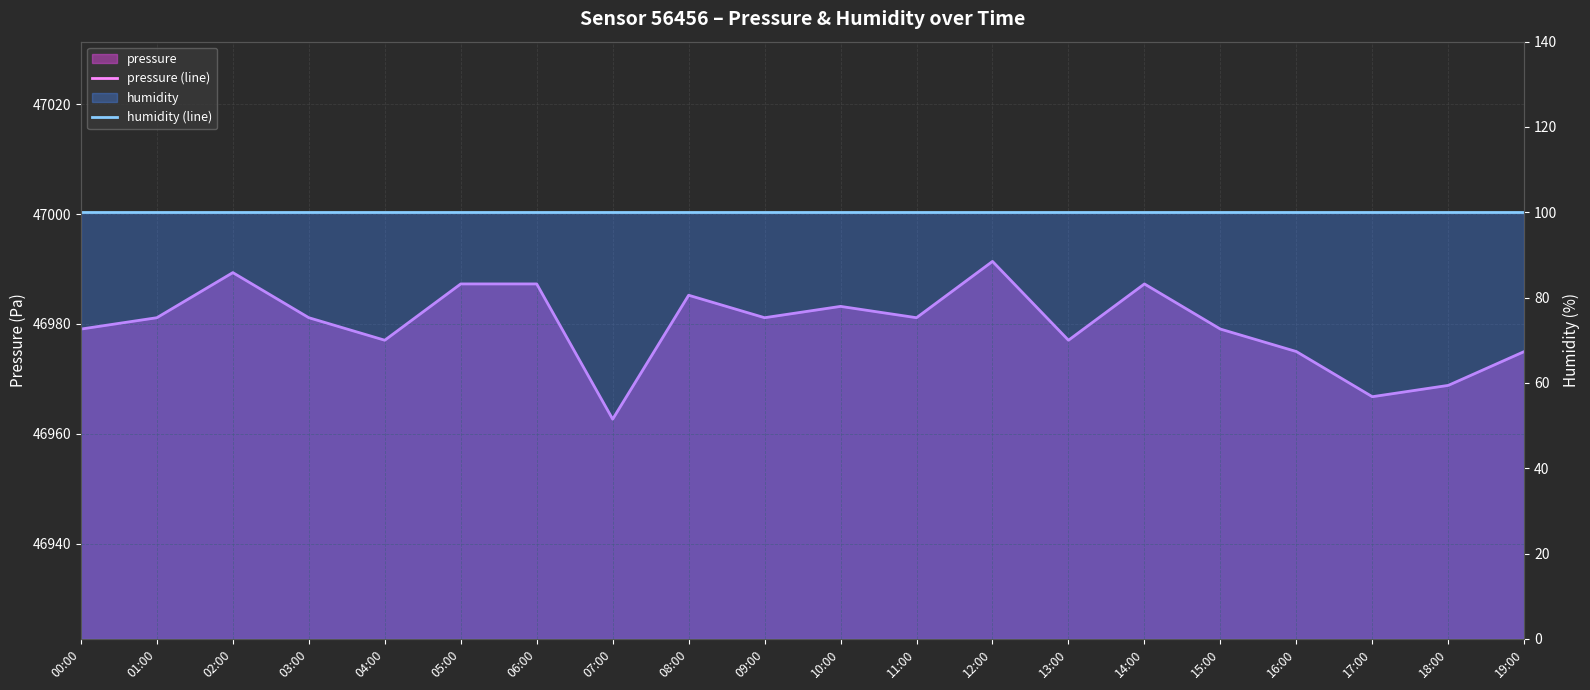

Is the value of humidity (line) at 16:00 greater than the value of pressure (line) at 13:00?

No